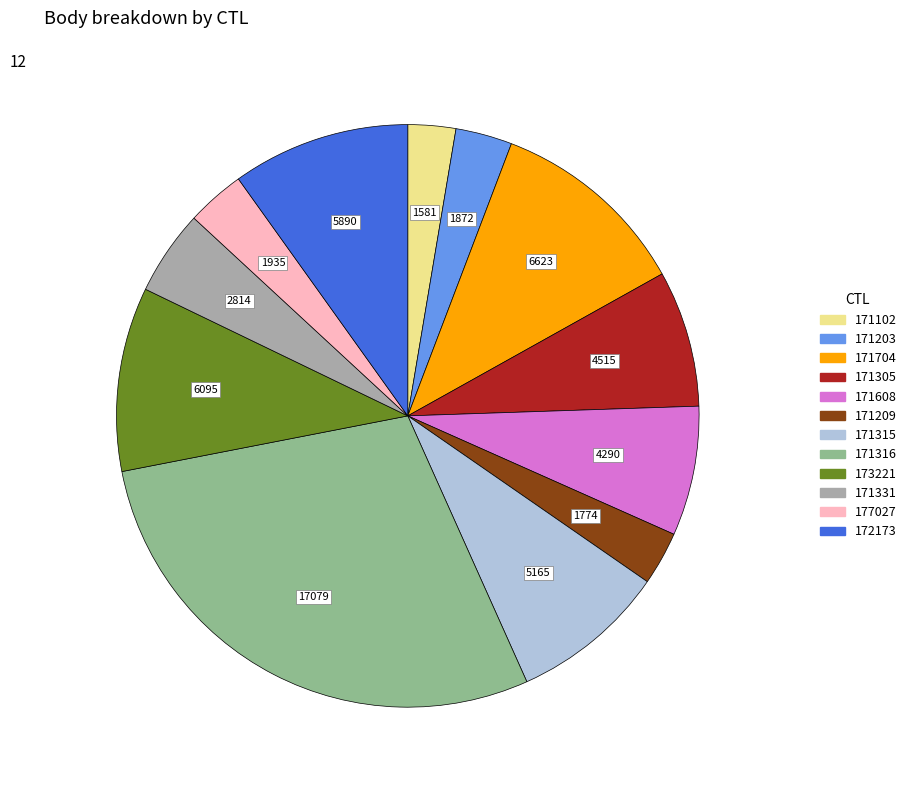

Do 173221 and 171102 together represent more than half of the pie?

No